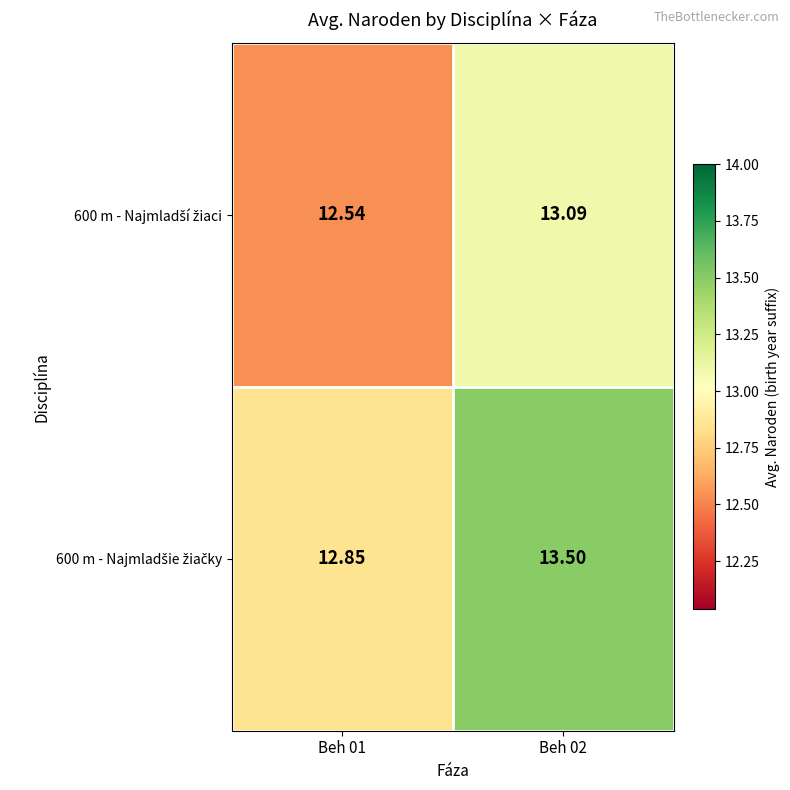

At which category is the sum across all series the highest?

Beh 02